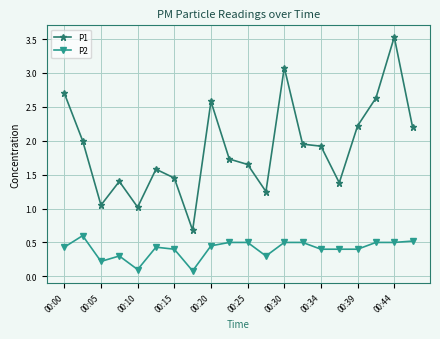

Which series has the largest total across all categories?

P1